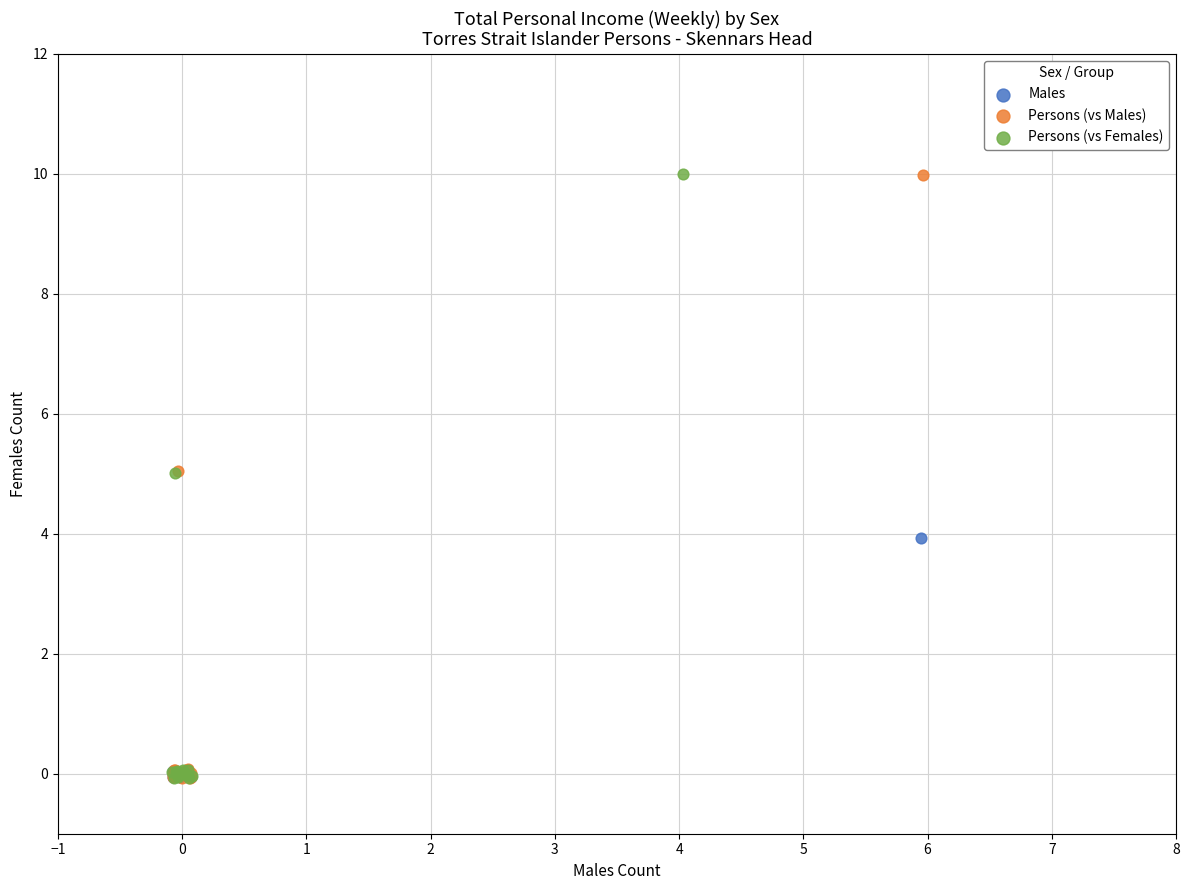

What are all the series names shown in the legend?

Males, Persons (vs Males), Persons (vs Females)